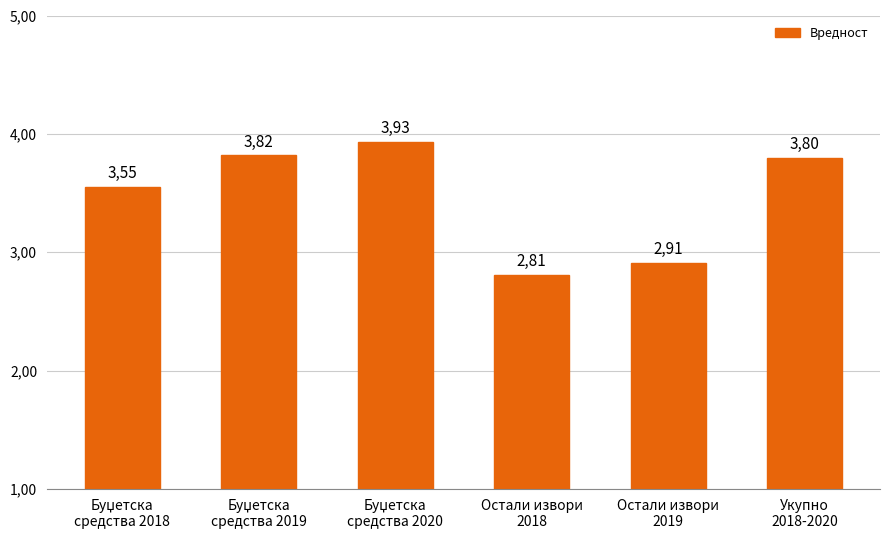

What is the change in value from Буџетска
средства 2018 to Остали извори
2018?

-0.7